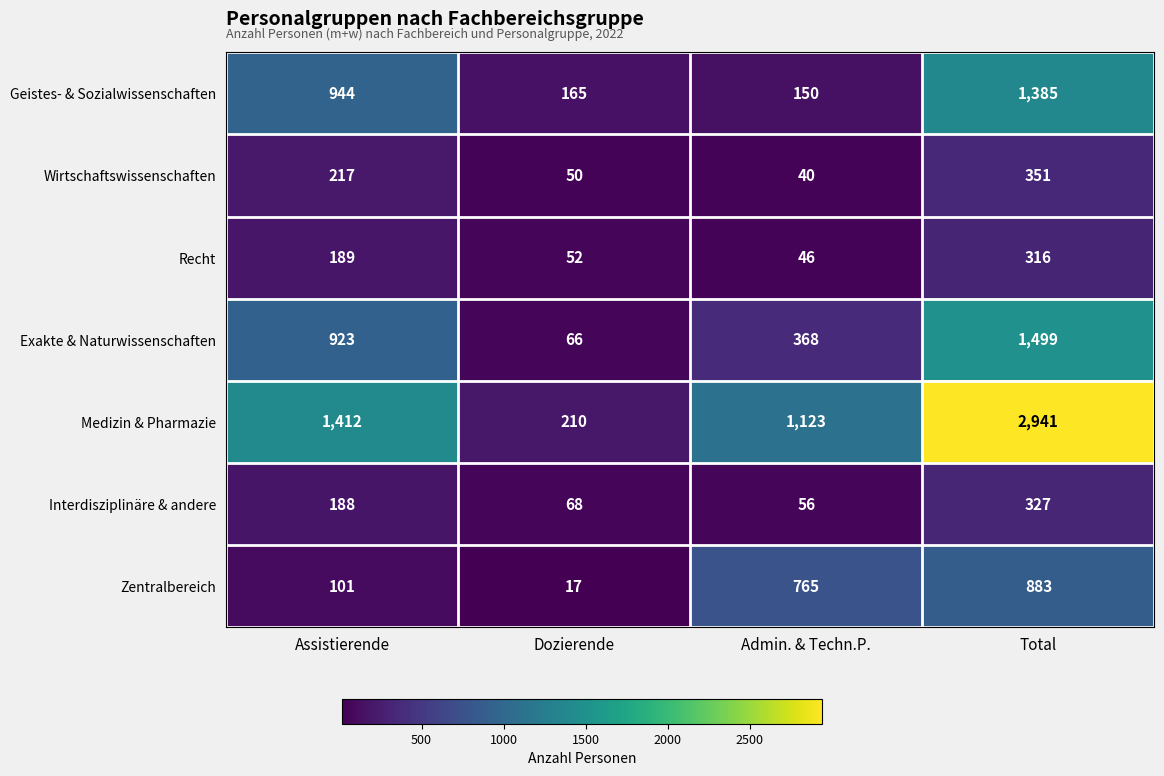

How many distinct data groups are displayed?

7